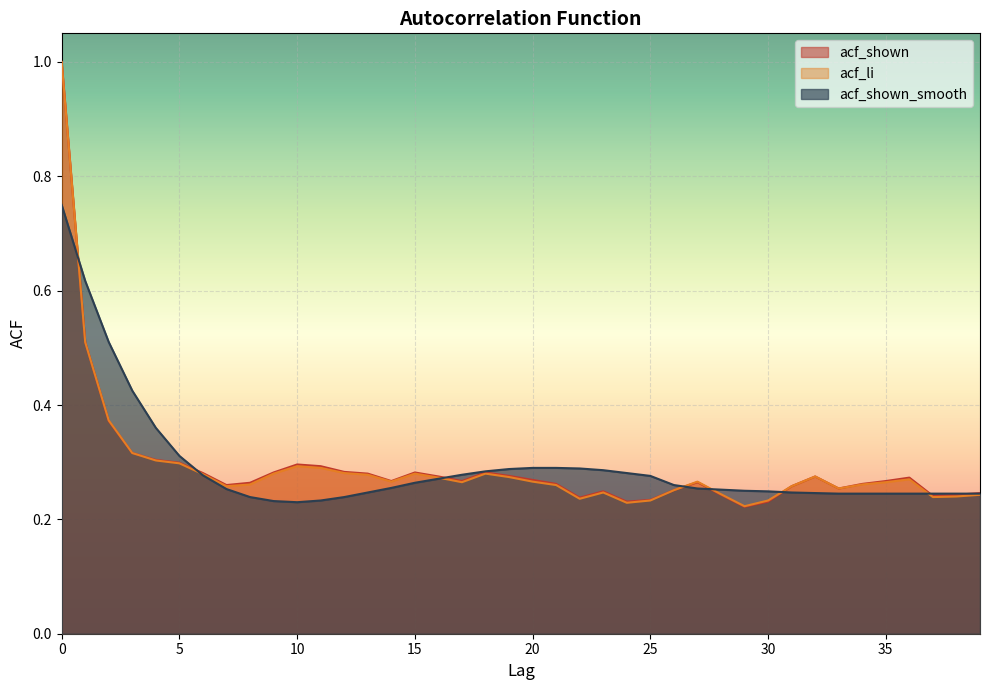

Is the value of acf_shown_smooth at 29 greater than the value of acf_shown at 28?

Yes